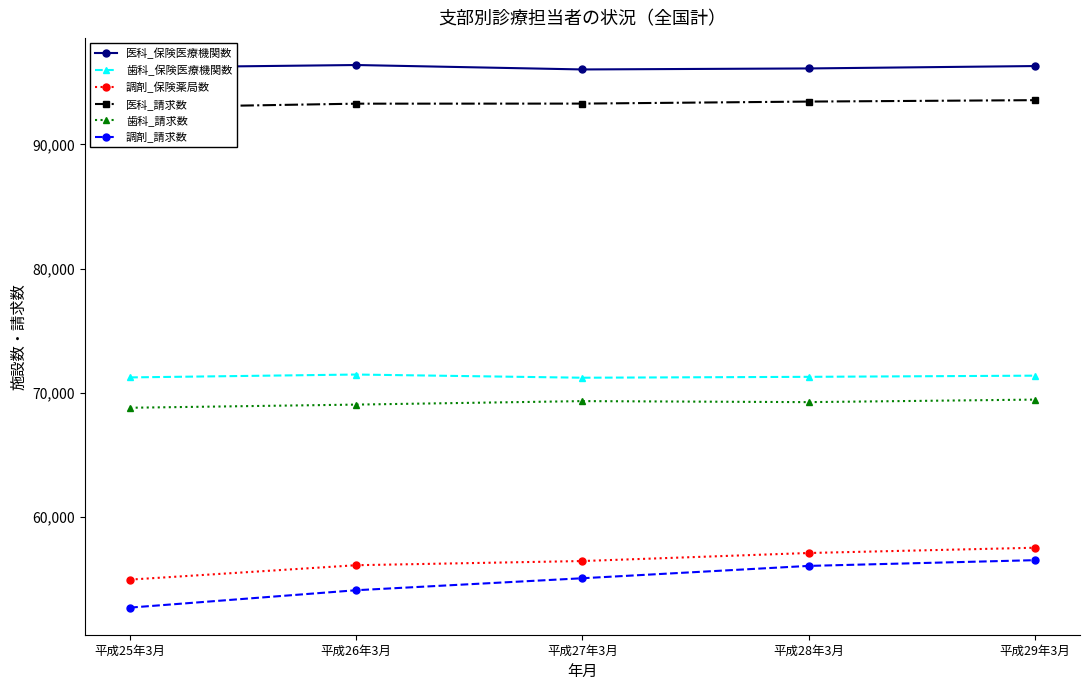

True or false: 調剤_請求数 has more than 2 points higher than both neighbors.

False